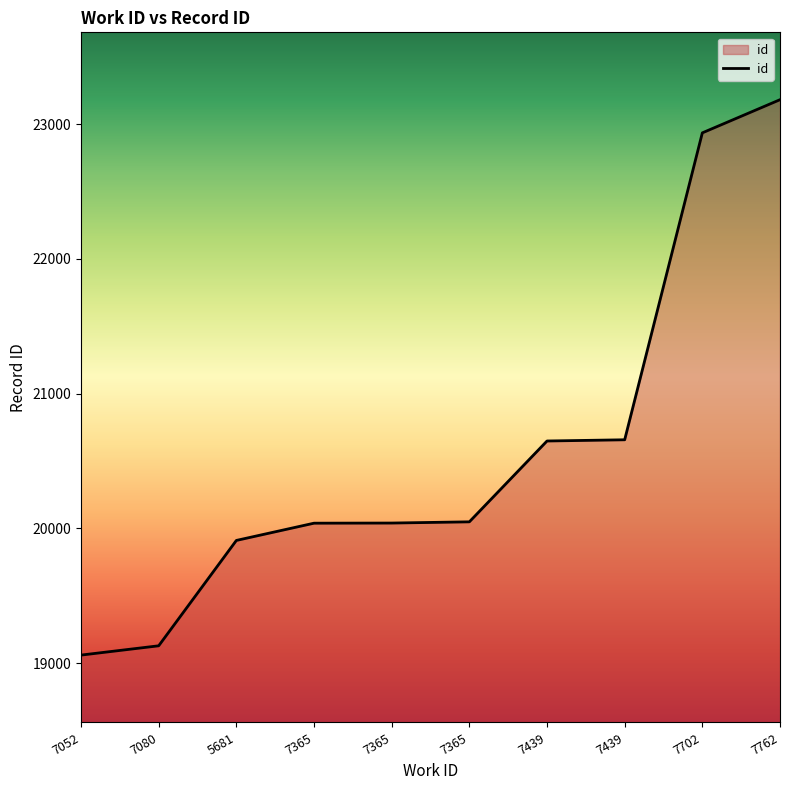

What value does the data have at 7365?

20048